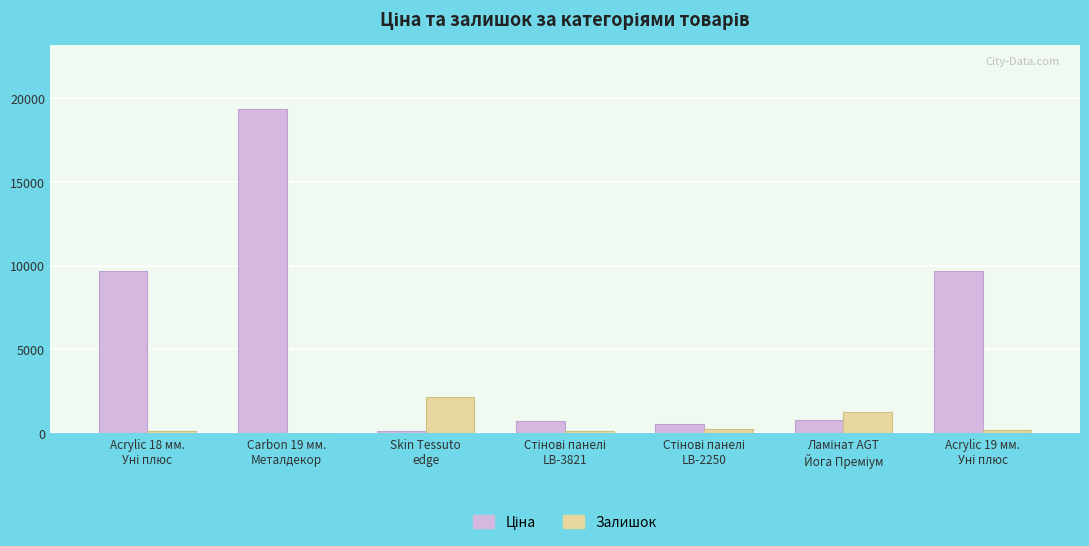

What is the average value of the Залишок series?

576.3